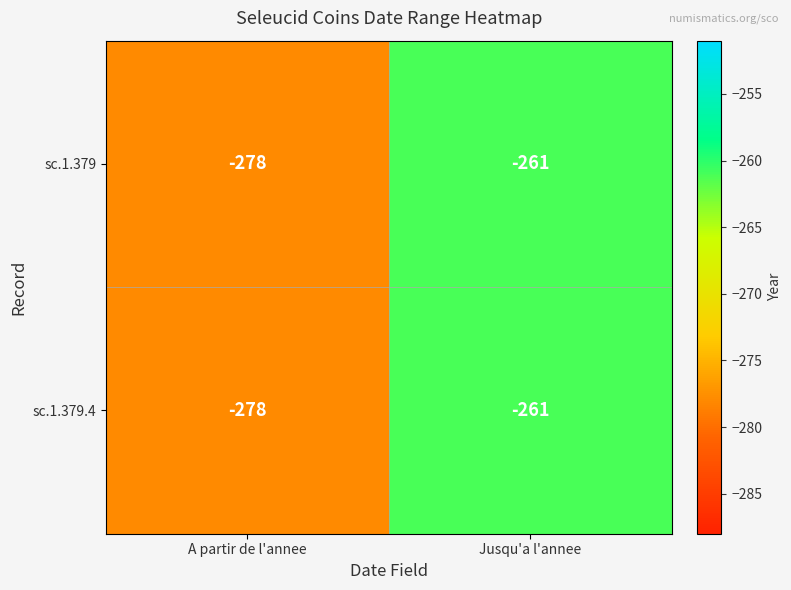

What is the smallest value displayed?

-278